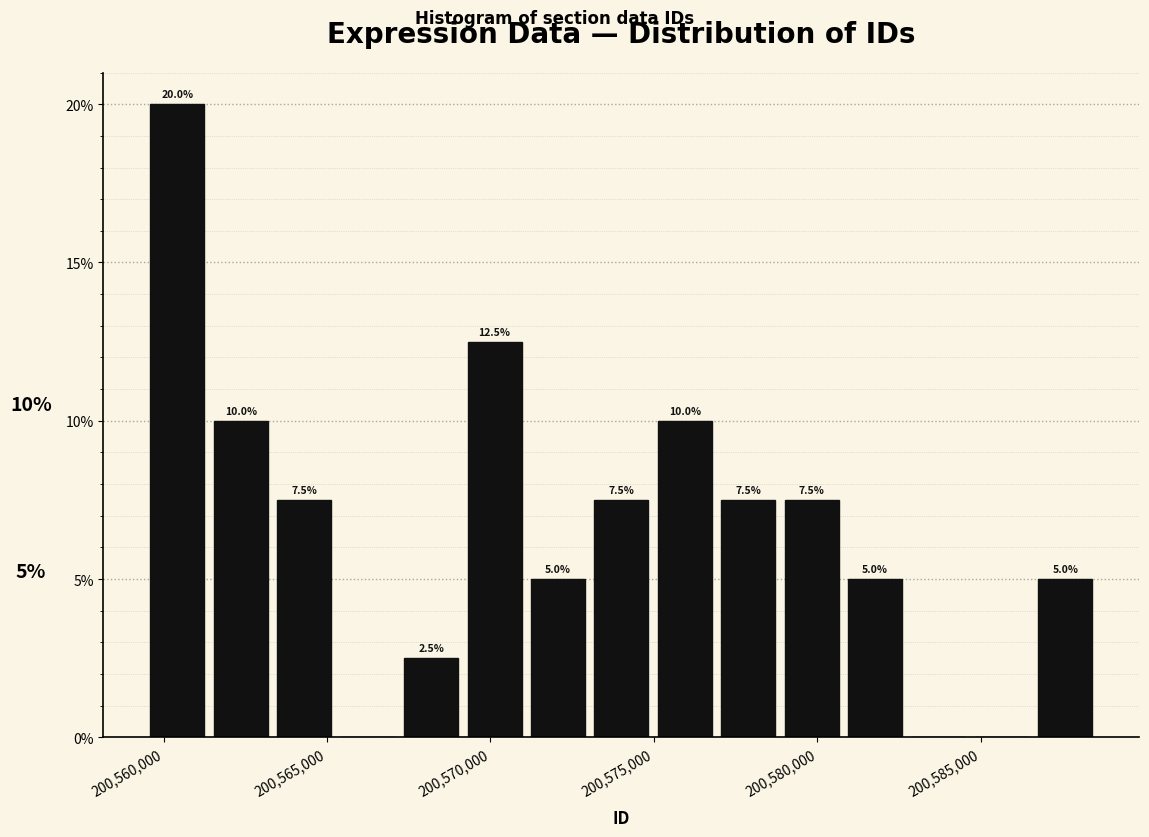

Around what value on the x-axis is the tallest bar? Give the approximate position of its centre, as read against the axis.

200560500